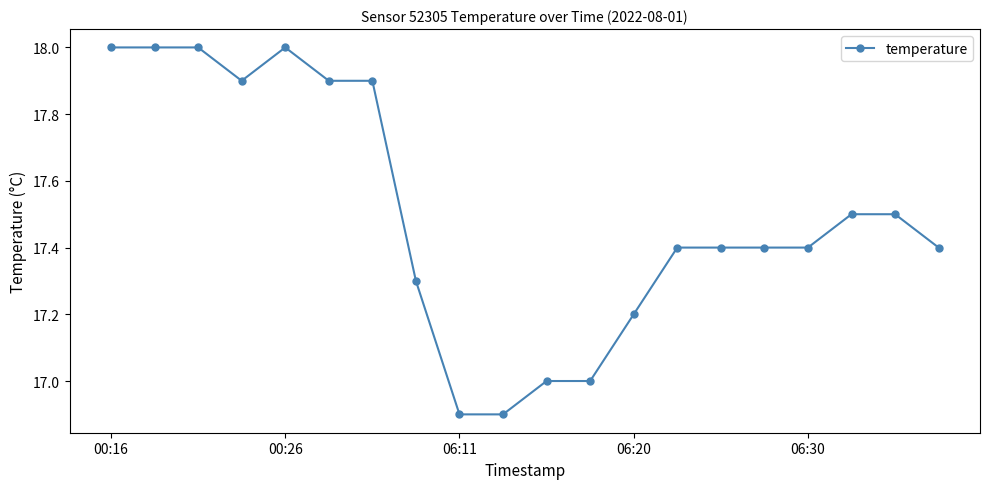

What is the difference between the maximum and second lowest values?

1.1